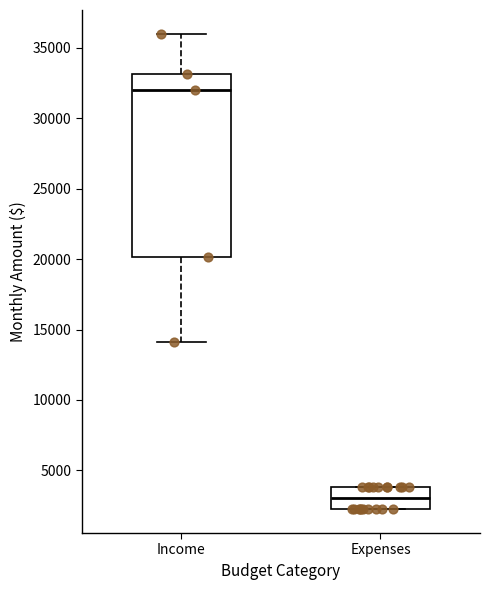

Reading left to right, transcribe this box plot: for each box, give where its median line is, the range the box spans, and where its two whiskers end, as read against the y-axis. The values are not printed on the chart, so give them approximately, as read against the axis.

Income: median 32000, box 20000 to 33000, whiskers 14000 to 36000
Expenses: median 3000, box 2000 to 4000, whiskers 2000 to 4000